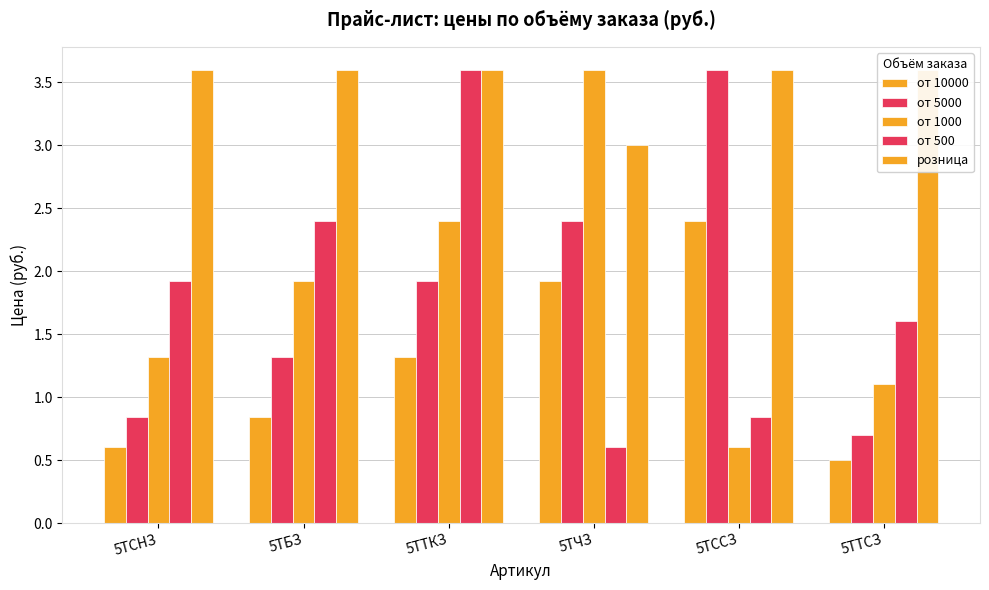

What is the sum of all от 10000 values?

7.6